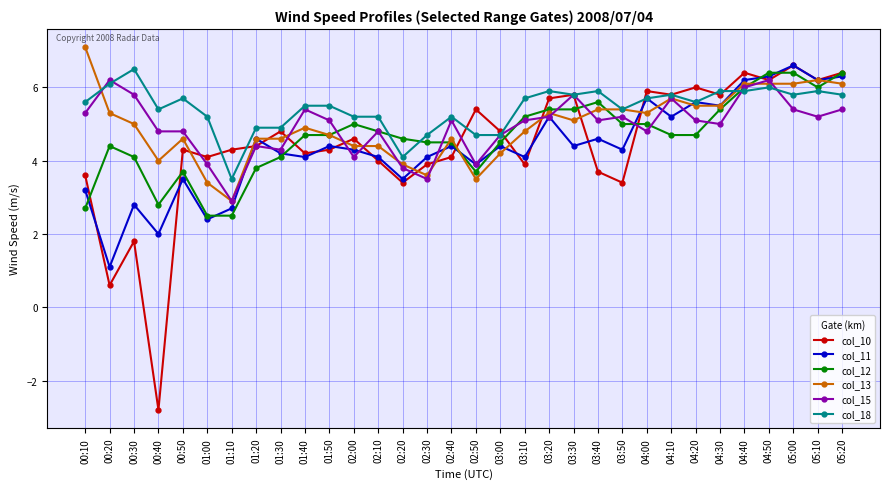

Between 00:50 and 02:40, which series saw the biggest shift?

col_11